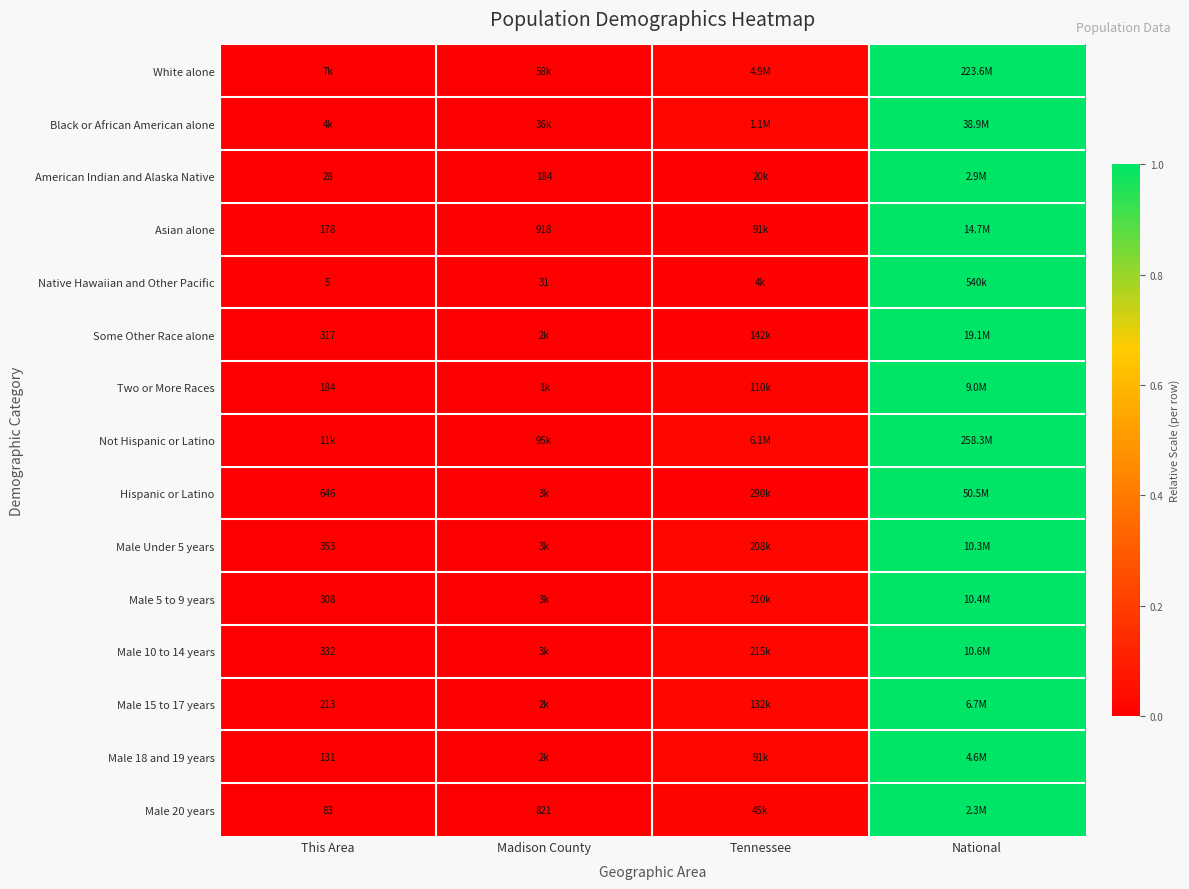

Where is Asian alone nearest to the value 0?

This Area